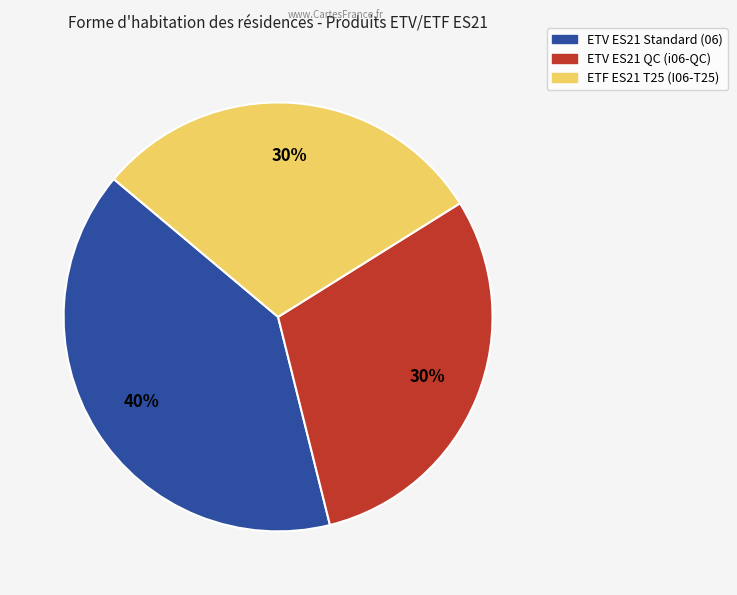

Is there any slice that represents more than half of the pie?

No